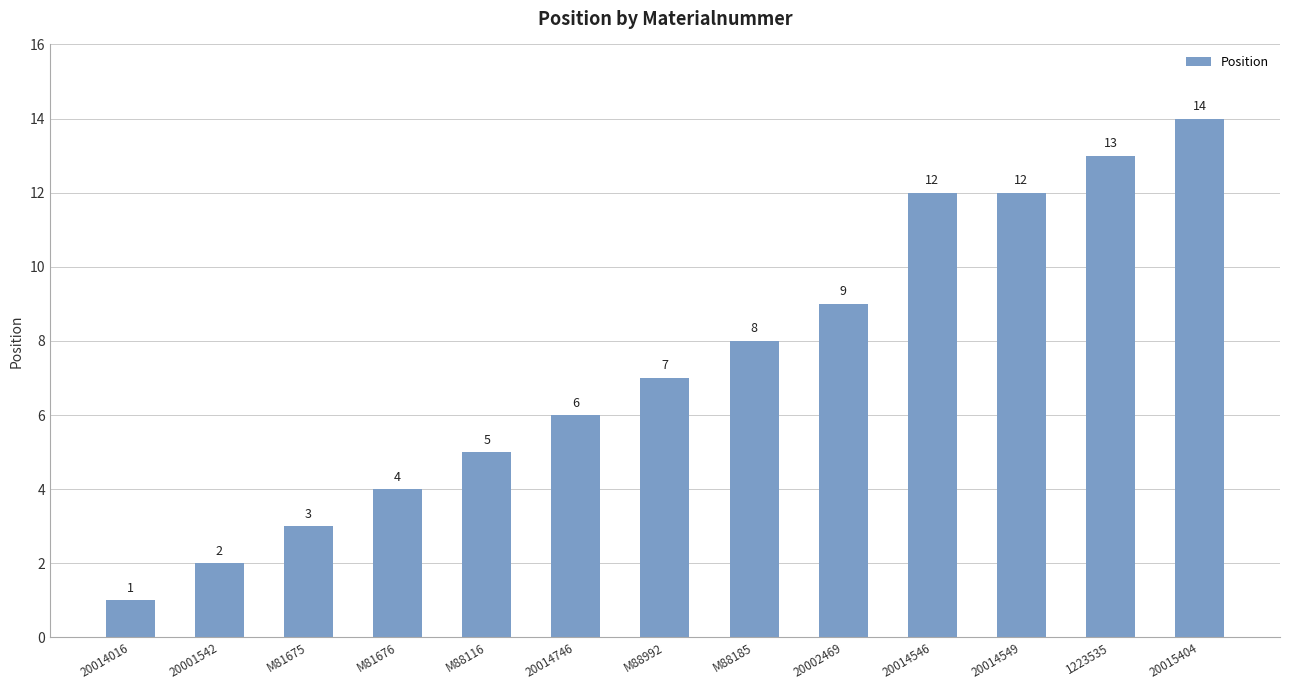

The chart shows a value of 13 at 1223535. True or false?

True